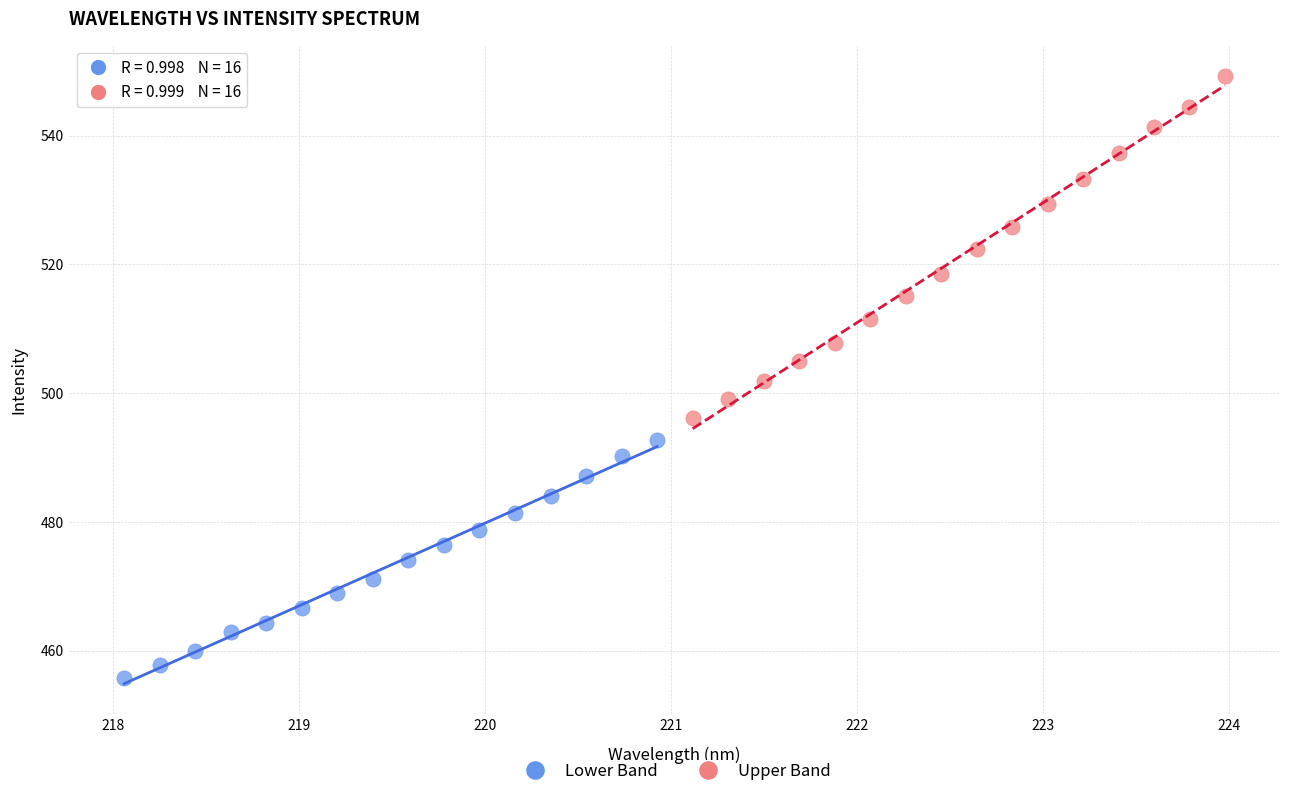

Which series contains the lowest Y value?

Lower Band